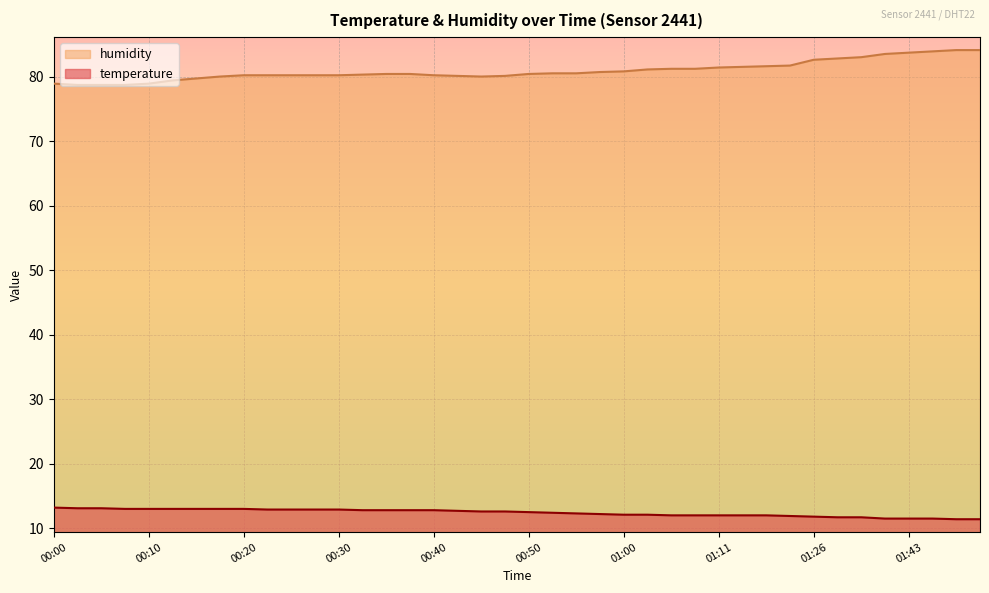

What is the highest value of the temperature series?

13.2